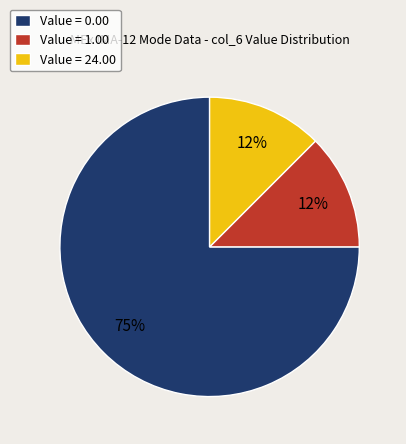

How many segments does this pie chart have?

3